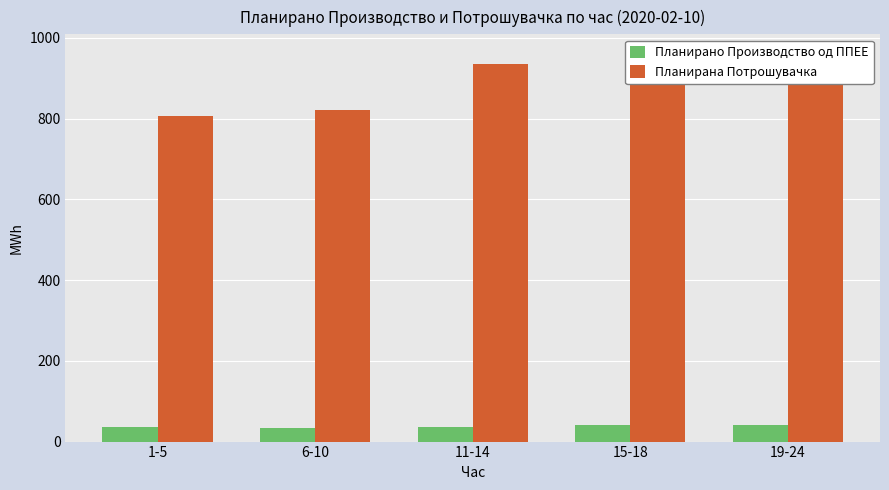

What is the difference between the maximum and minimum values in the Планирана Потрошувачка series?

153.3